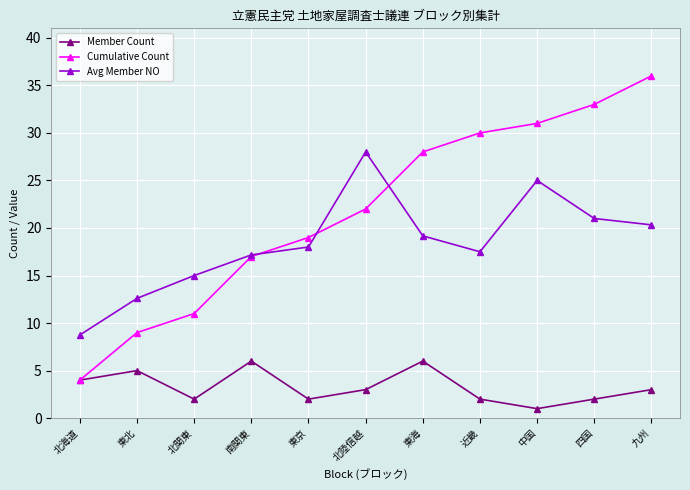

What is the value of the Cumulative Count point at the 4th from the left?

17.0